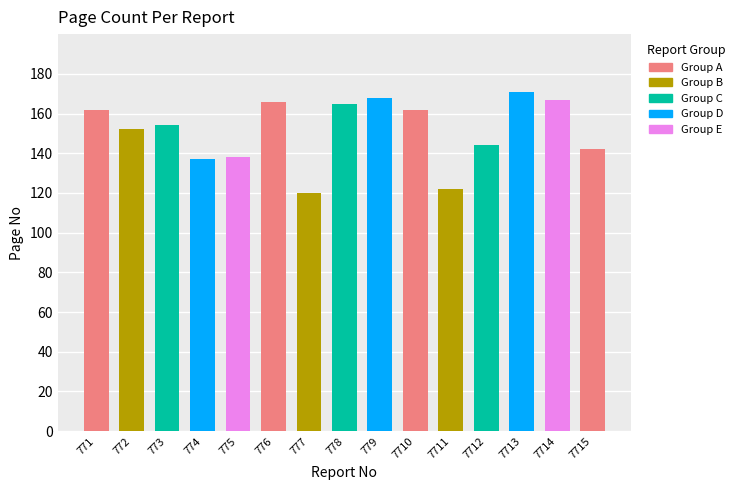

What is the greatest value displayed?

171